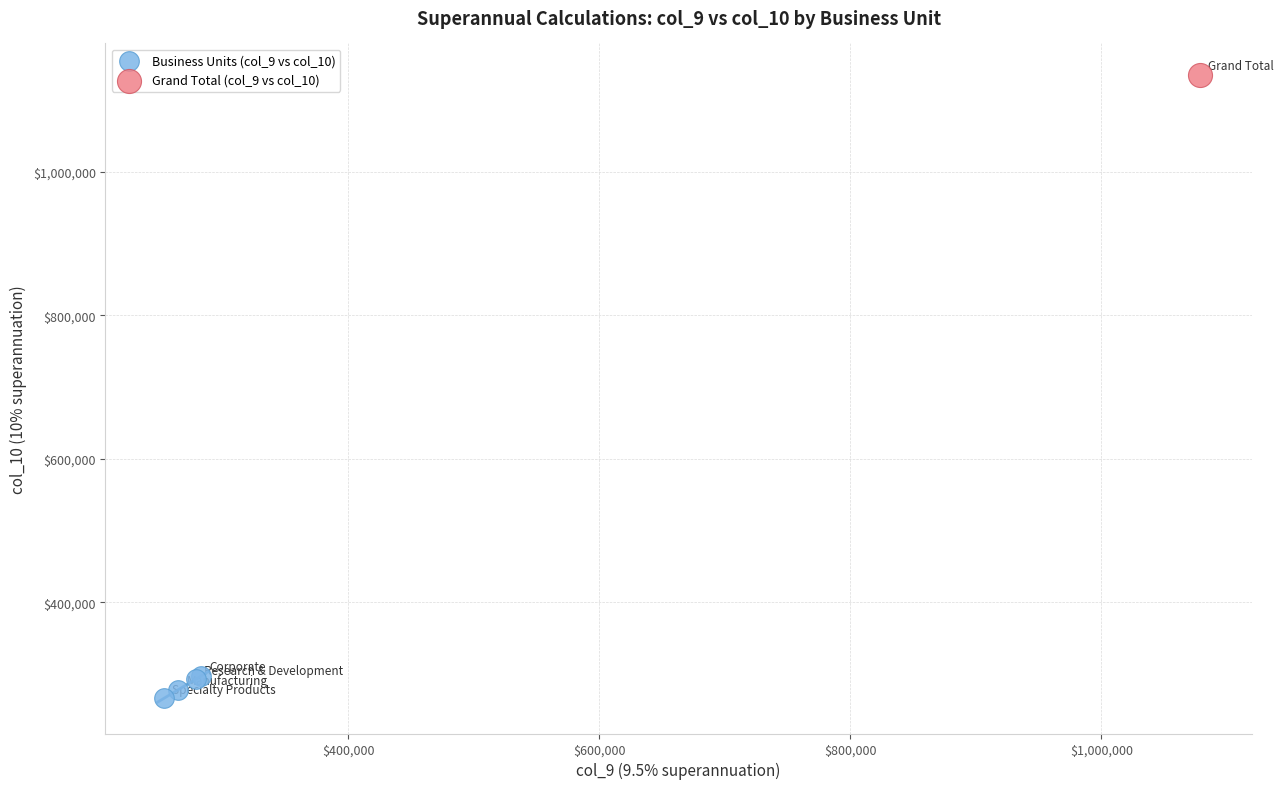

What are all the series names shown in the legend?

Business Units (col_9 vs col_10), Grand Total (col_9 vs col_10)